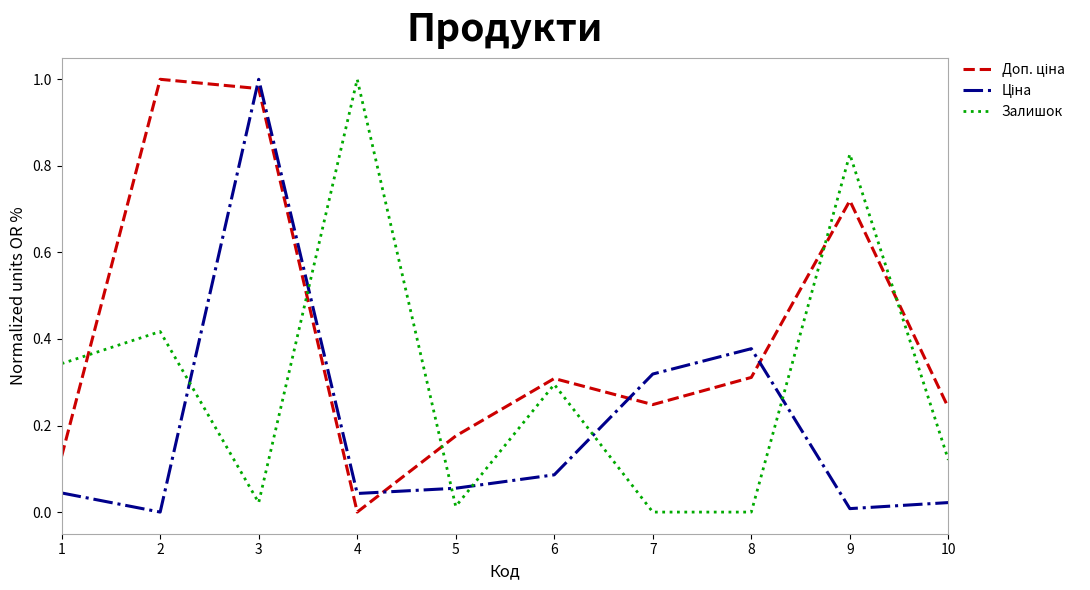

At which category is the sum across all series the highest?

3